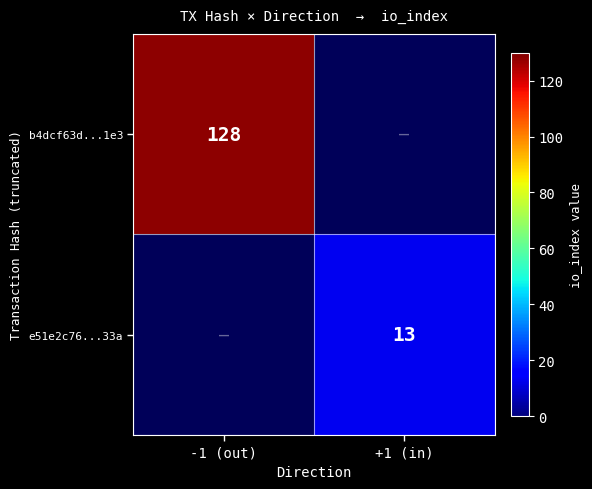

Is the value of b4dcf63d...1e3 at -1 (out) greater than the value of e51e2c76...33a at +1 (in)?

Yes